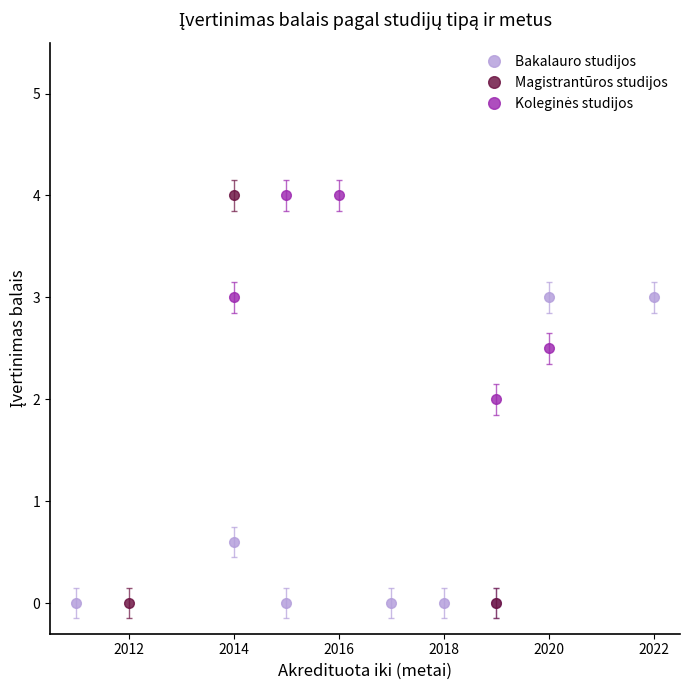

Where is Bakalauro studijos nearest to the value 1?

2014